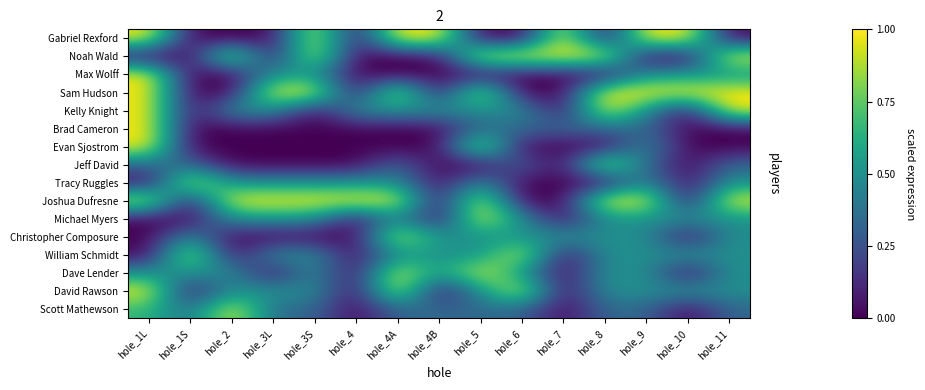

Which series changed the most between hole_4 and hole_7?

Gabriel Rexford